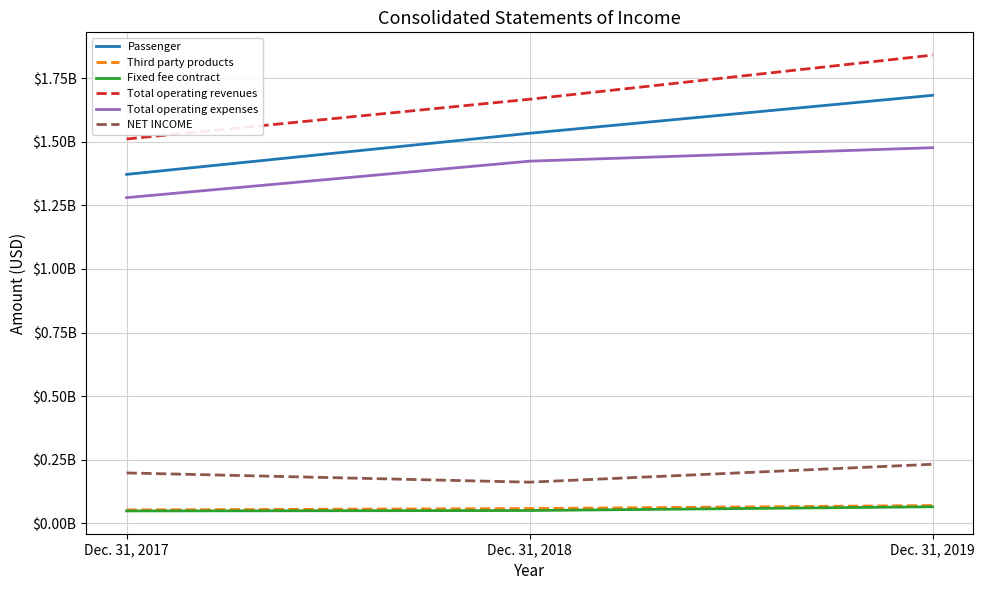

True or false: Passenger has a value of 741668256 at Dec. 31, 2018.

False